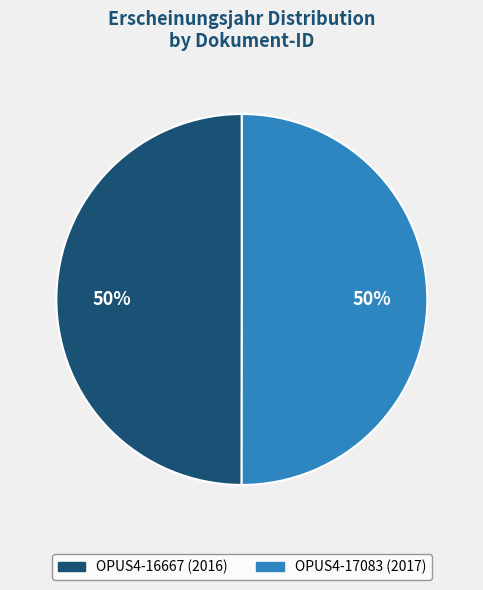

What percentage is the OPUS4-17083 slice, to the nearest percent?

50%